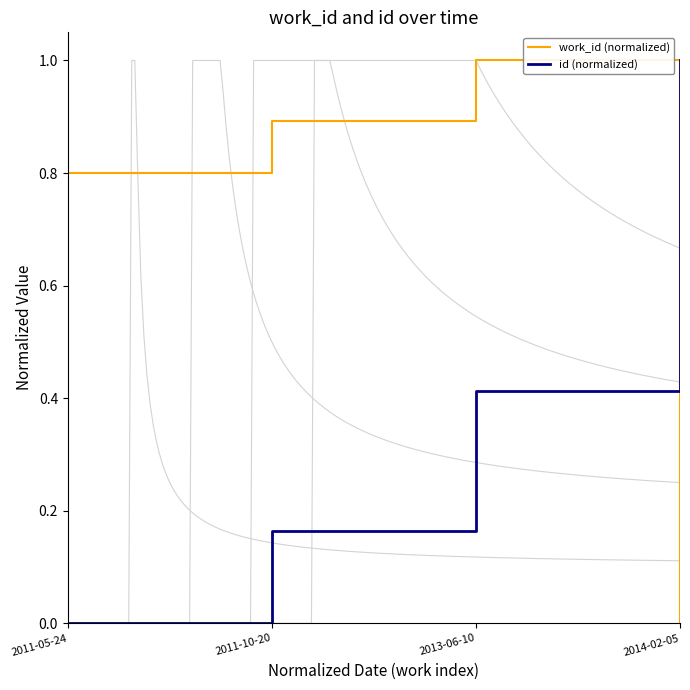

List the series in order of their overall mean, highest first.

work_id (normalized), id (normalized)